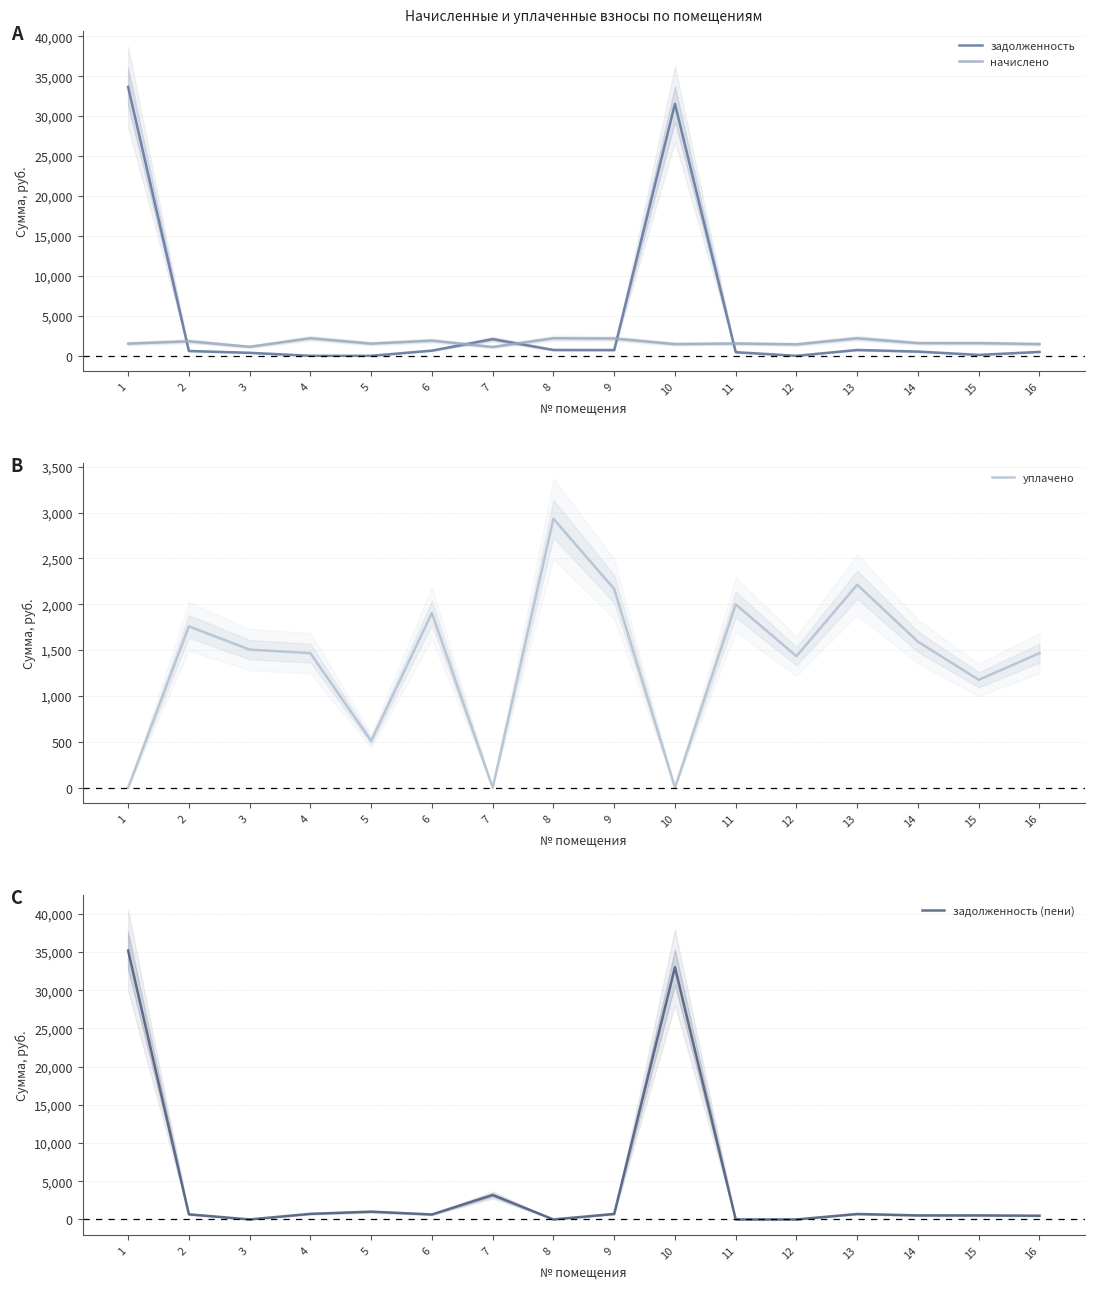

What is the difference between the задолженность (пени) values at 13 and 12?

715.0